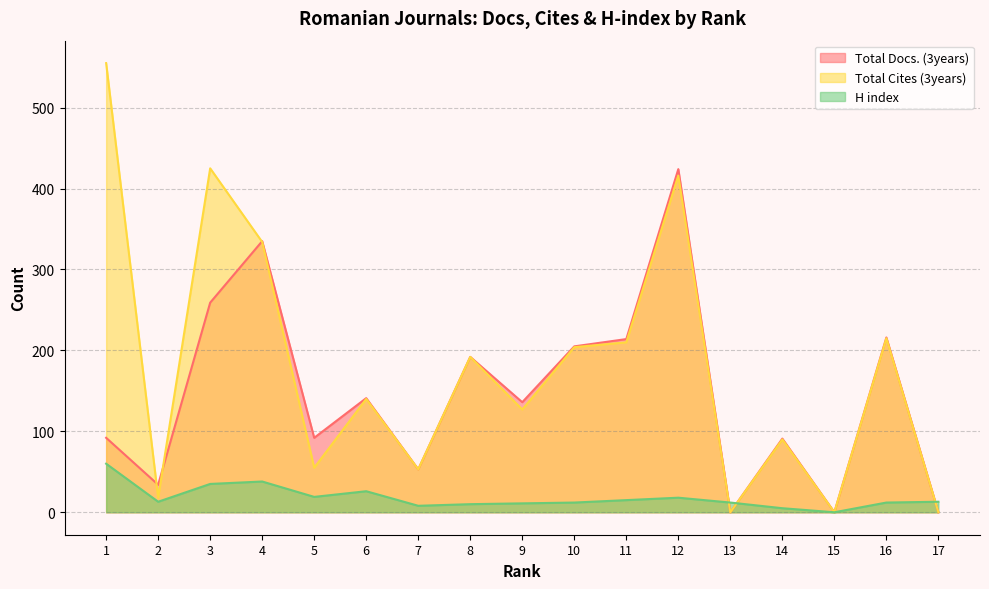

The value of Total Docs. (3years) at 9 is 136. True or false?

True